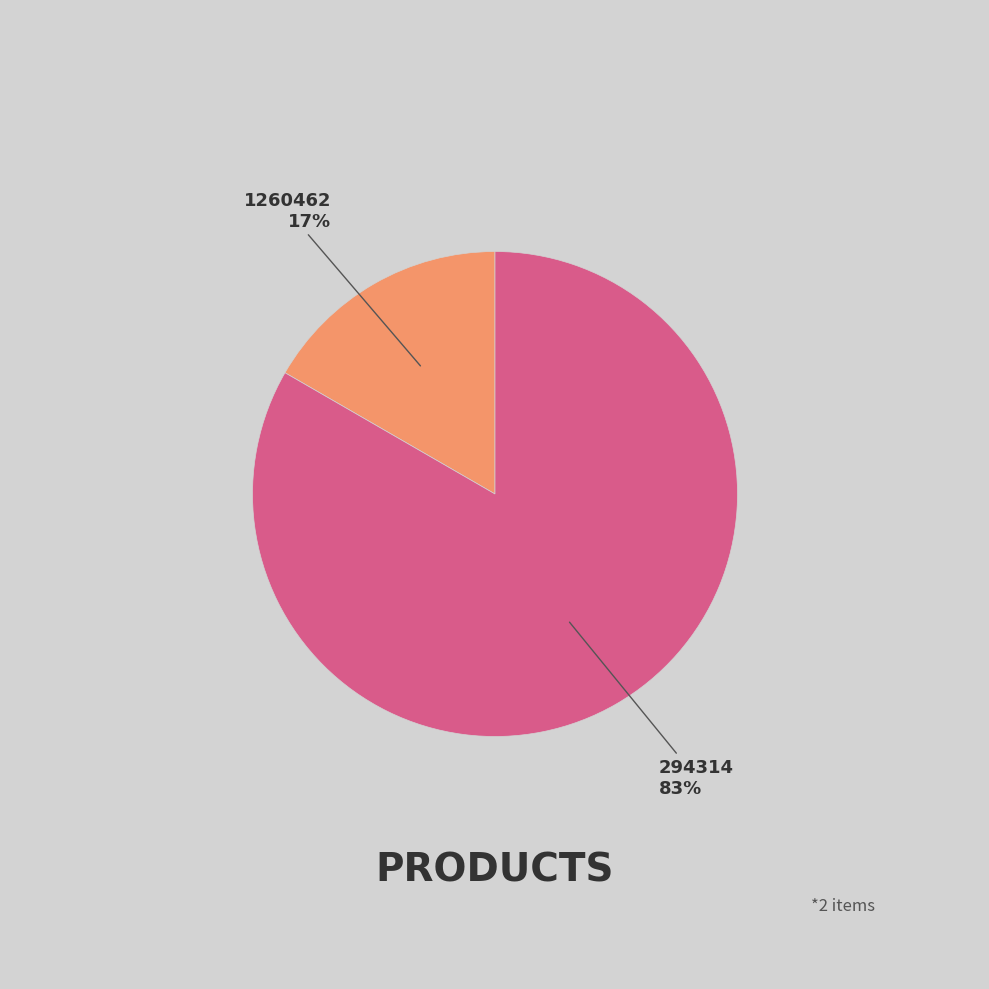

Does any single category account for the majority?

Yes